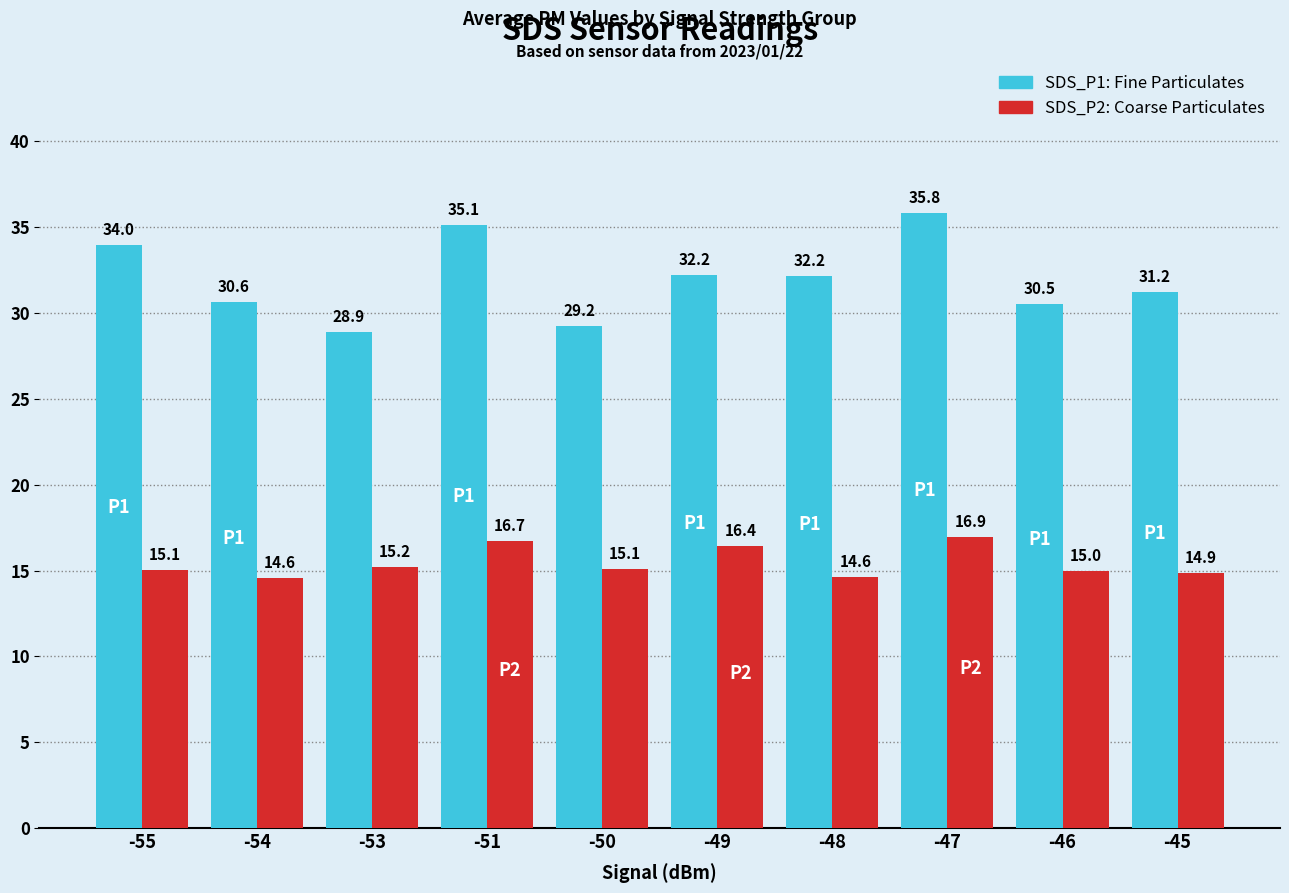

Which label corresponds to the largest value in the chart?

-47